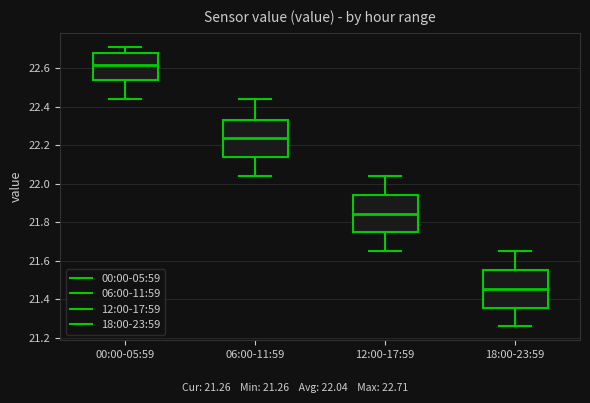

Where does the lower whisker of the box for 00:00-05:59 end on the y-axis? The values are not printed on the chart, so give them approximately, as read against the axis.

22.44